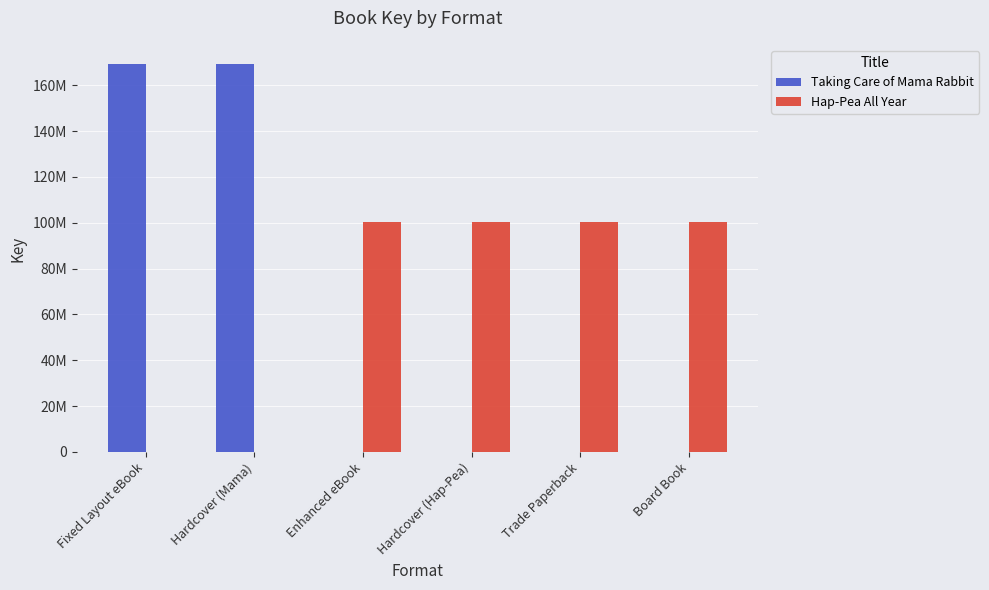

Are the bars horizontal?

No